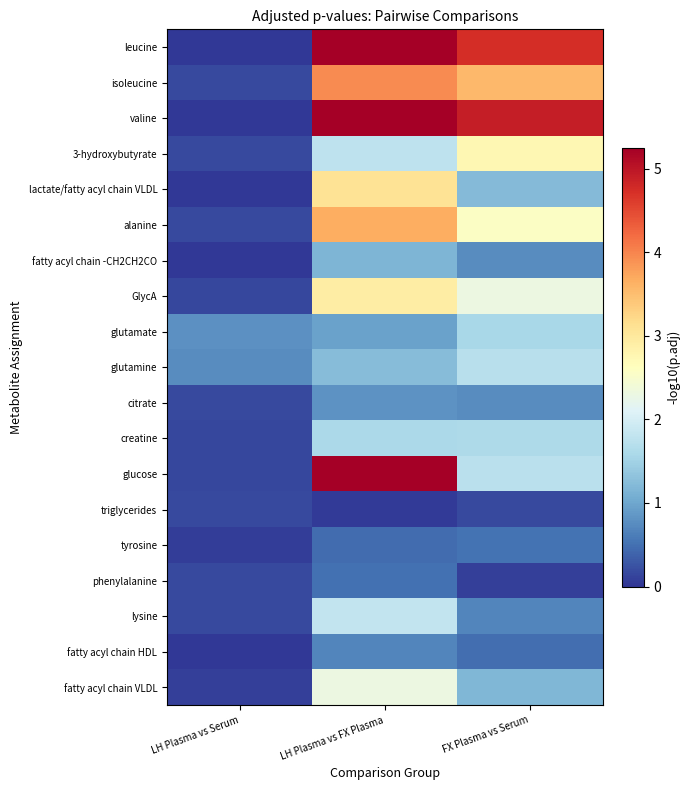

Reading left to right, what are all the values shown in this chart?

leucine: LH Plasma vs Serum=0.0	LH Plasma vs FX Plasma=5.2	FX Plasma vs Serum=4.7
isoleucine: LH Plasma vs Serum=0.2	LH Plasma vs FX Plasma=3.9	FX Plasma vs Serum=3.6
valine: LH Plasma vs Serum=0.0	LH Plasma vs FX Plasma=5.2	FX Plasma vs Serum=4.9
3-hydroxybutyrate: LH Plasma vs Serum=0.2	LH Plasma vs FX Plasma=1.8	FX Plasma vs Serum=2.8
lactate/fatty acyl chain VLDL: LH Plasma vs Serum=0.0	LH Plasma vs FX Plasma=3.1	FX Plasma vs Serum=1.2
alanine: LH Plasma vs Serum=0.2	LH Plasma vs FX Plasma=3.7	FX Plasma vs Serum=2.6
fatty acyl chain -CH2CH2CO: LH Plasma vs Serum=0.0	LH Plasma vs FX Plasma=1.1	FX Plasma vs Serum=0.7
GlycA: LH Plasma vs Serum=0.1	LH Plasma vs FX Plasma=2.9	FX Plasma vs Serum=2.3
glutamate: LH Plasma vs Serum=0.8	LH Plasma vs FX Plasma=1.0	FX Plasma vs Serum=1.6
glutamine: LH Plasma vs Serum=0.8	LH Plasma vs FX Plasma=1.2	FX Plasma vs Serum=1.7
citrate: LH Plasma vs Serum=0.2	LH Plasma vs FX Plasma=0.8	FX Plasma vs Serum=0.7
creatine: LH Plasma vs Serum=0.1	LH Plasma vs FX Plasma=1.6	FX Plasma vs Serum=1.6
glucose: LH Plasma vs Serum=0.1	LH Plasma vs FX Plasma=5.2	FX Plasma vs Serum=1.7
triglycerides: LH Plasma vs Serum=0.2	LH Plasma vs FX Plasma=0.0	FX Plasma vs Serum=0.2
tyrosine: LH Plasma vs Serum=0.1	LH Plasma vs FX Plasma=0.5	FX Plasma vs Serum=0.5
phenylalanine: LH Plasma vs Serum=0.2	LH Plasma vs FX Plasma=0.5	FX Plasma vs Serum=0.1
lysine: LH Plasma vs Serum=0.2	LH Plasma vs FX Plasma=1.8	FX Plasma vs Serum=0.7
fatty acyl chain HDL: LH Plasma vs Serum=0.0	LH Plasma vs FX Plasma=0.7	FX Plasma vs Serum=0.5
fatty acyl chain VLDL: LH Plasma vs Serum=0.1	LH Plasma vs FX Plasma=2.3	FX Plasma vs Serum=1.2